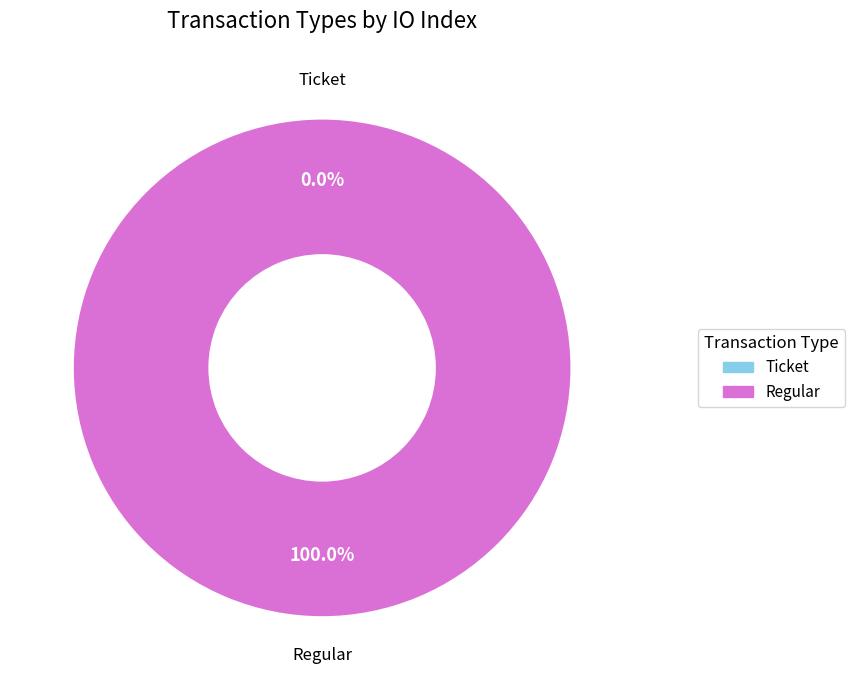

To the nearest percent, what is the combined percentage of Regular and Ticket?

100%